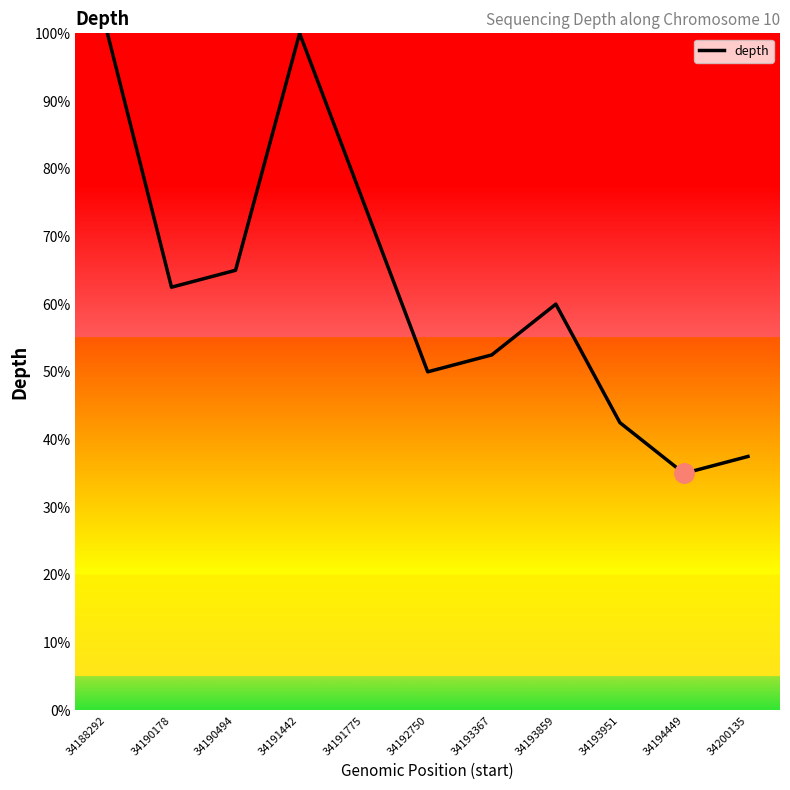

What is the sum of the values at 34191442 and 34192750?

150.0